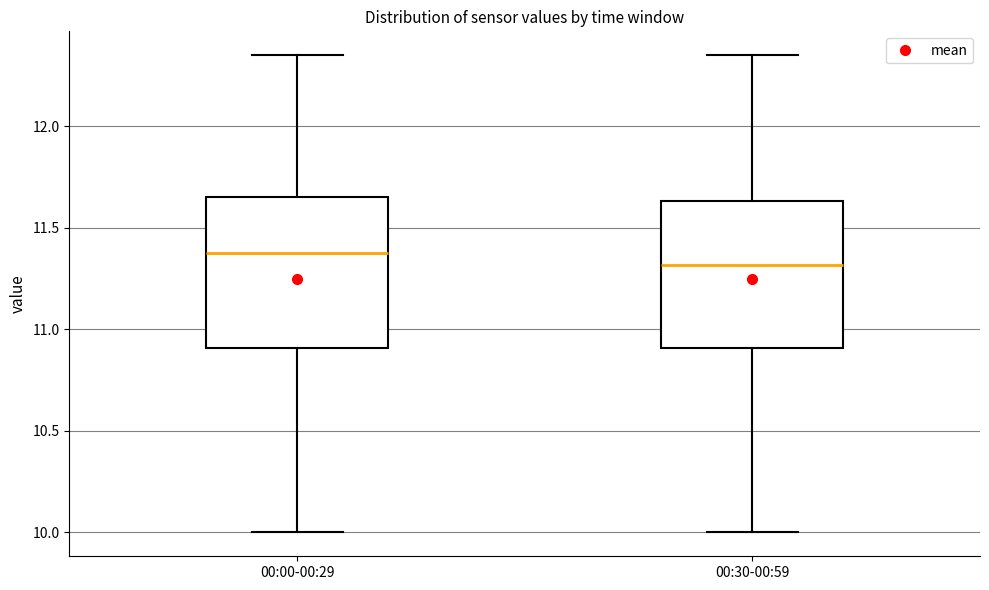

Which box has the lowest median line?

00:30-00:59